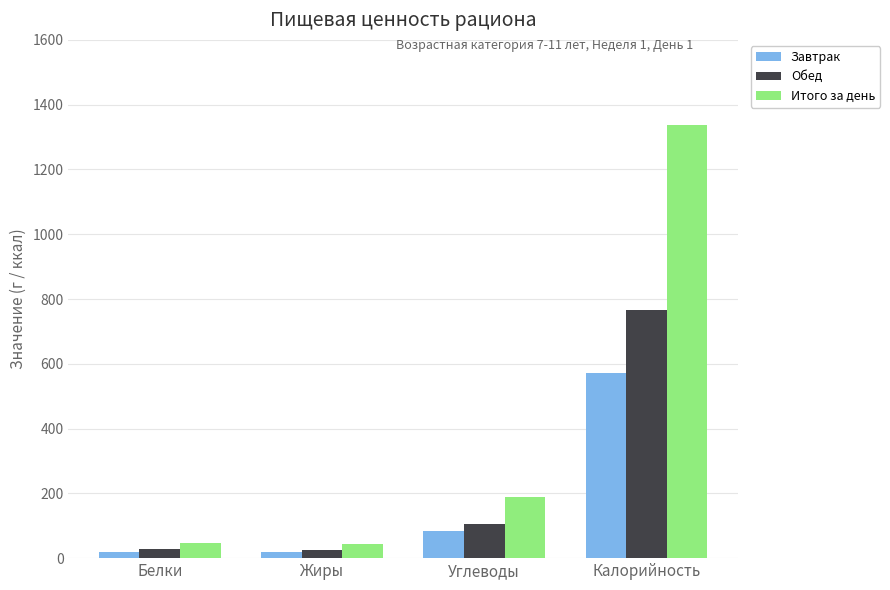

Where is Обед nearest to the value 395?

Углеводы